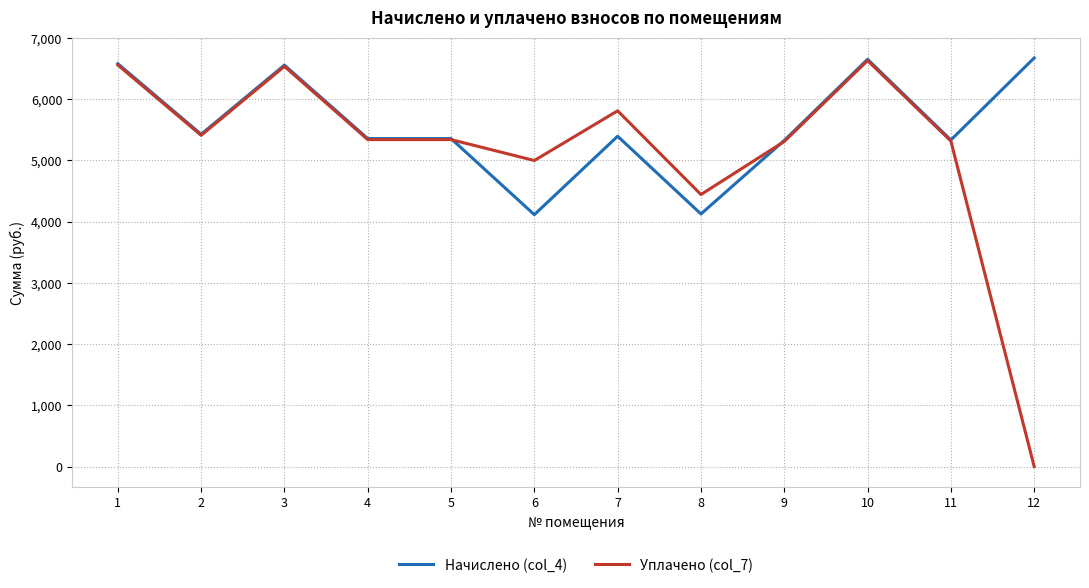

Is the value of Уплачено (col_7) at 1 greater than the value of Начислено (col_4) at 7?

Yes